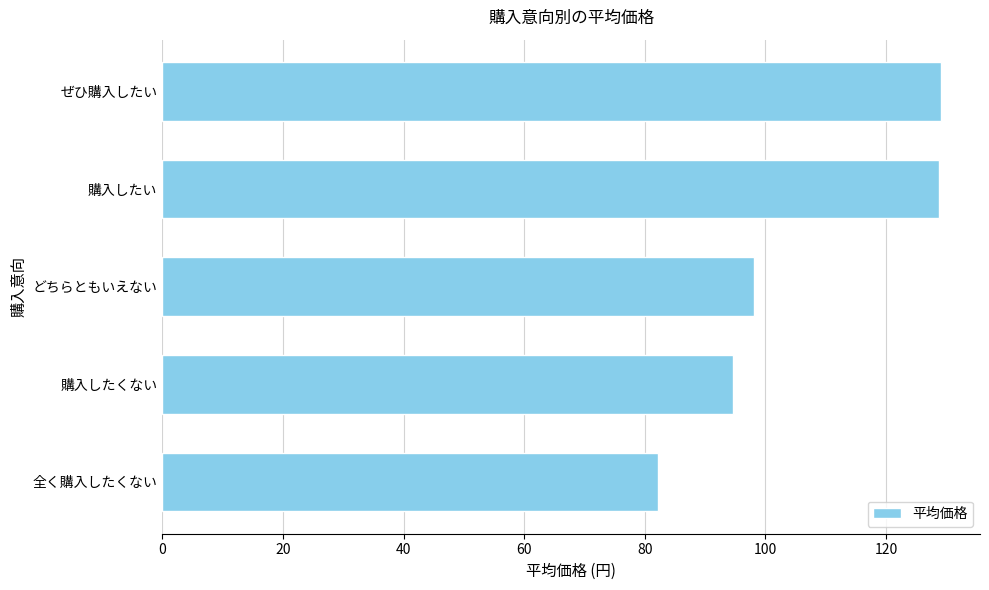

True or false: the data shows 52.9 at 全く購入したくない.

False